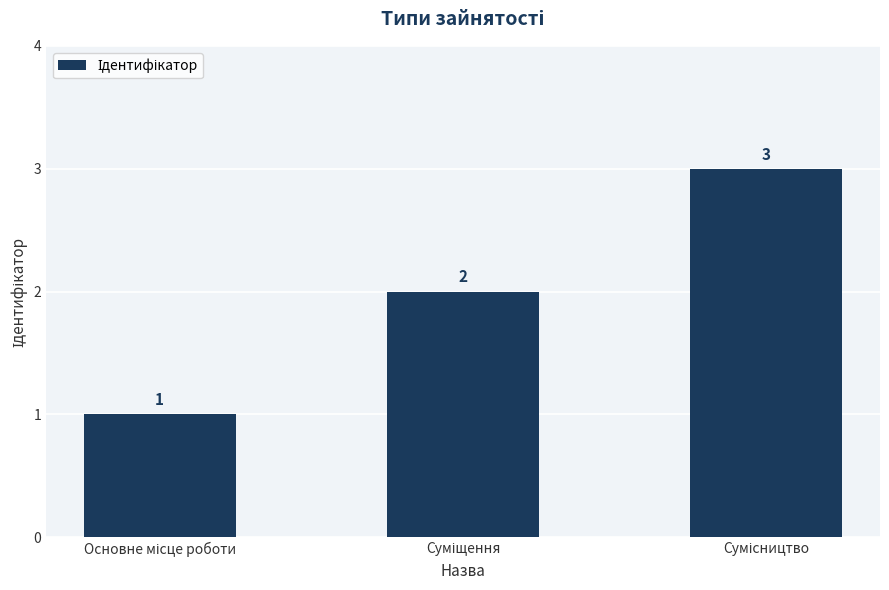

Reading left to right, transcribe all the data shown in this chart.

1	2	3